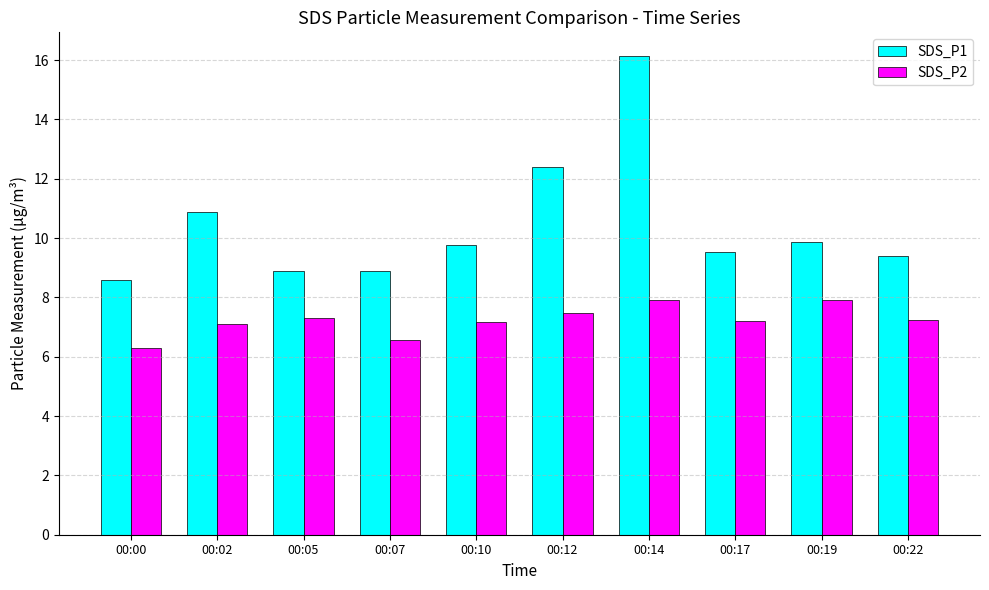

At which category does the chart reach its minimum across all series?

00:00